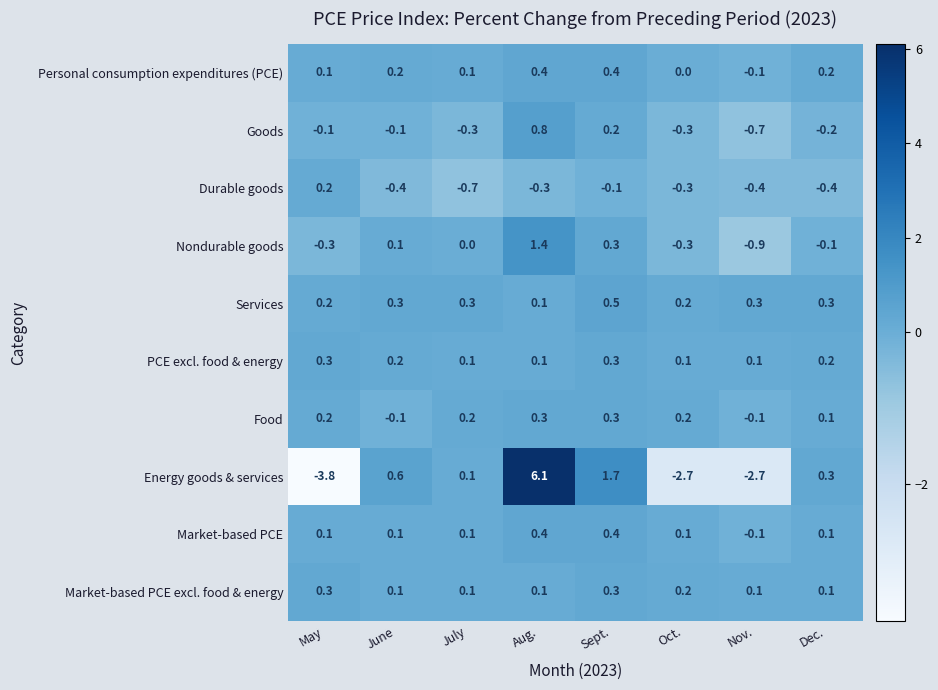

How many distinct data groups are displayed?

10